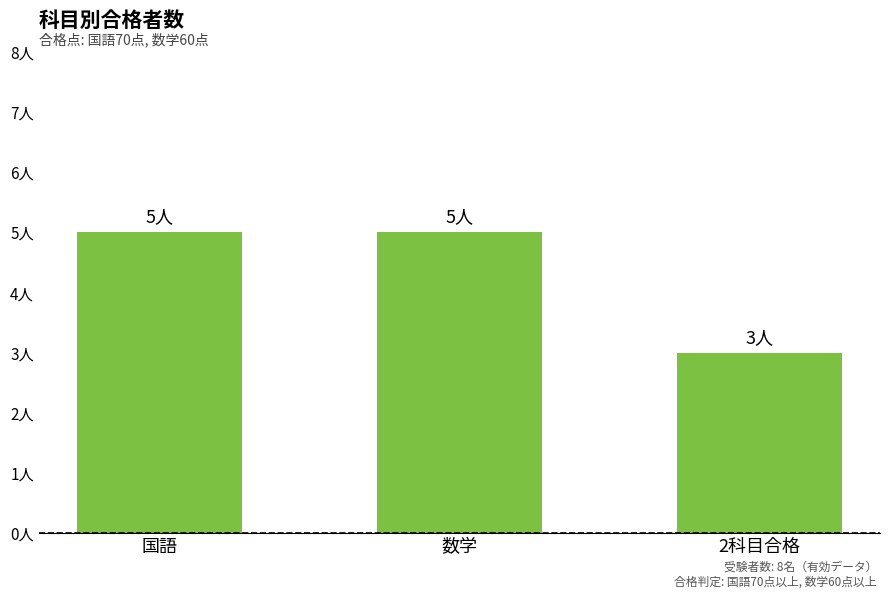

What is the ratio of the value at 数学 to the value at 2科目合格?

1.7